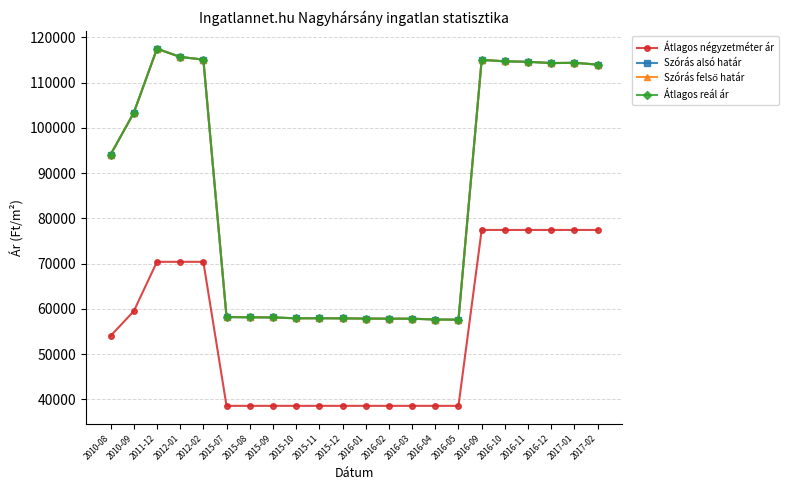

Reading left to right, transcribe all the data shown in this chart.

Átlagos négyzetméter ár: 54054	59510	70422	70422	70422	38596	38596	38596	38596	38596	38596	38596	38596	38596	38596	38596	77464	77464	77464	77464	77464	77464
Szórás alsó határ: 94103	103334	117512	115700	115109	58215	58172	58128	57942	57956	57927	57884	57856	57856	57671	57643	115041	114732	114620	114342	114397	114009
Szórás felső határ: 94103	103334	117512	115700	115109	58215	58172	58128	57942	57956	57927	57884	57856	57856	57671	57643	115041	114732	114620	114342	114397	114009
Átlagos reál ár: 94103	103334	117512	115700	115109	58215	58172	58128	57942	57956	57927	57884	57856	57856	57671	57643	115041	114732	114620	114342	114397	114009